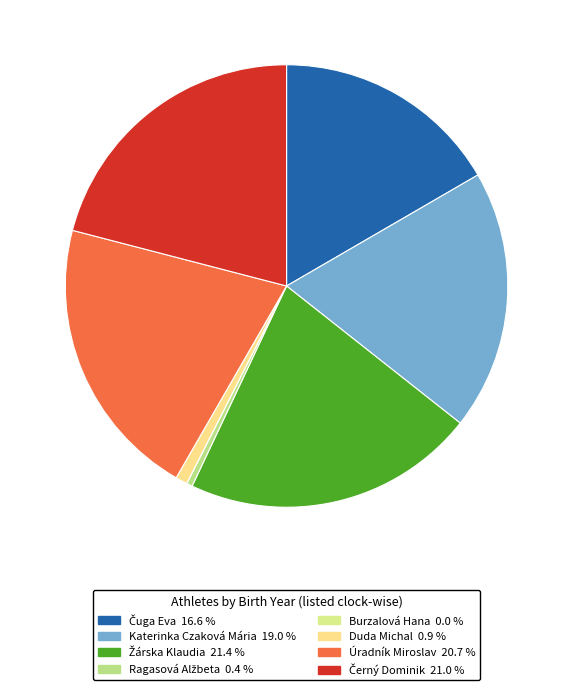

What is the largest slice in the pie chart?

Žárska Klaudia